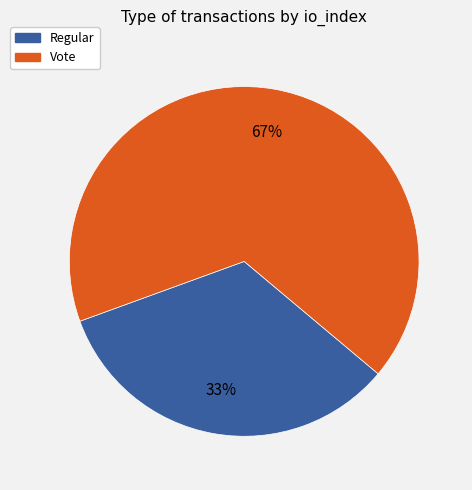

To the nearest percent, what is the average slice percentage?

50%